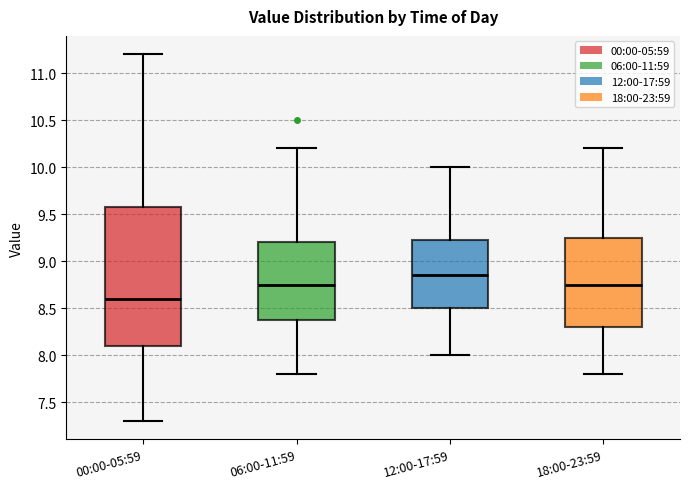

Reading left to right, transcribe this box plot: for each box, give where its median line is, the range the box spans, and where its two whiskers end, as read against the y-axis. The values are not printed on the chart, so give them approximately, as read against the axis.

00:00-05:59: median 8.60, box 8.10 to 9.60, whiskers 7.30 to 11.20
06:00-11:59: median 8.75, box 8.40 to 9.20, whiskers 7.80 to 10.20
12:00-17:59: median 8.85, box 8.50 to 9.25, whiskers 8.00 to 10.00
18:00-23:59: median 8.75, box 8.30 to 9.25, whiskers 7.80 to 10.20